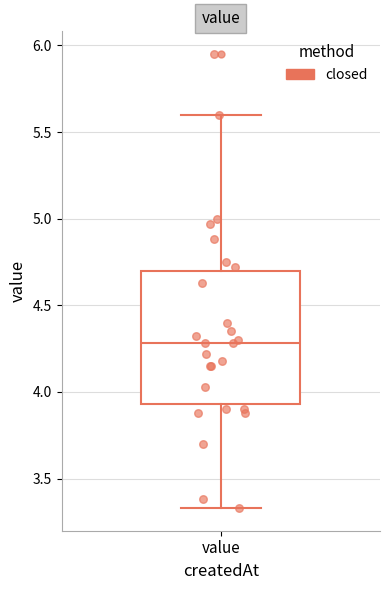

Transcribe this box plot: give where the median line is, the range the box spans, and where the two whiskers end, as read against the y-axis. The values are not printed on the chart, so give them approximately, as read against the axis.

median 4.30, box 3.95 to 4.70, whiskers 3.35 to 5.60